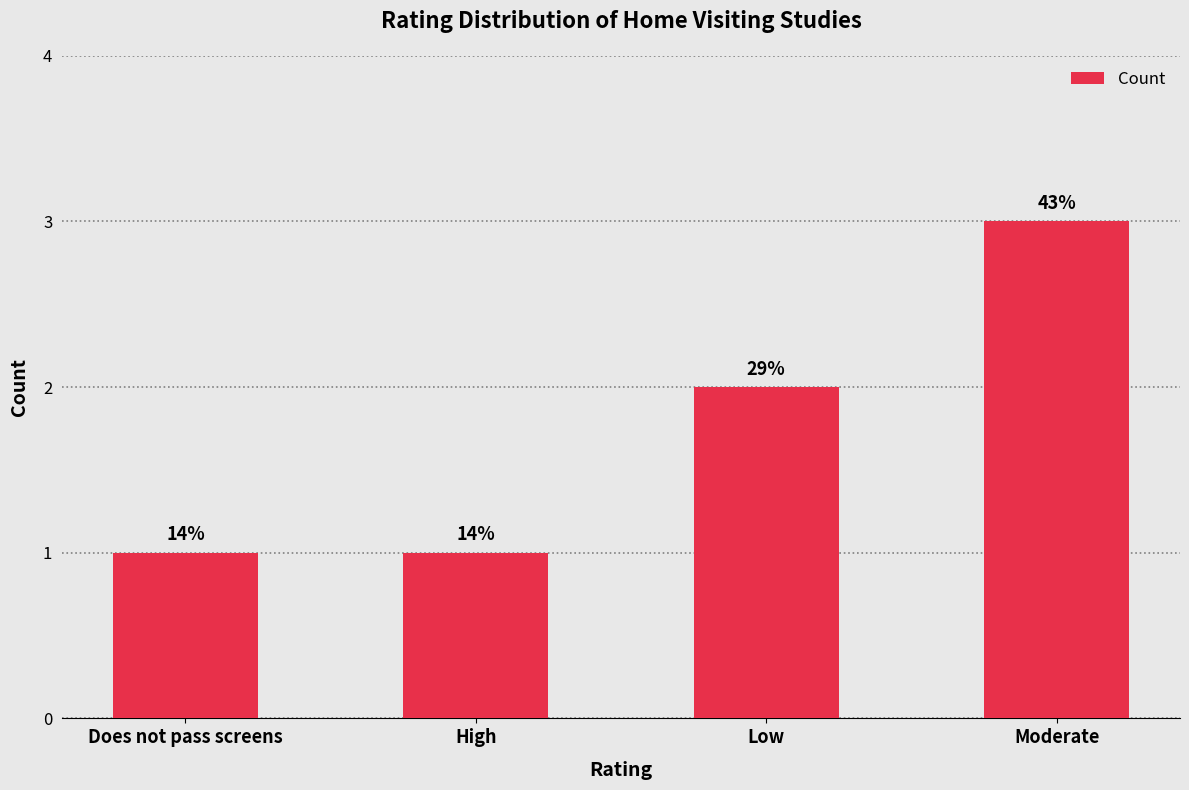

How many bars are there in total?

4